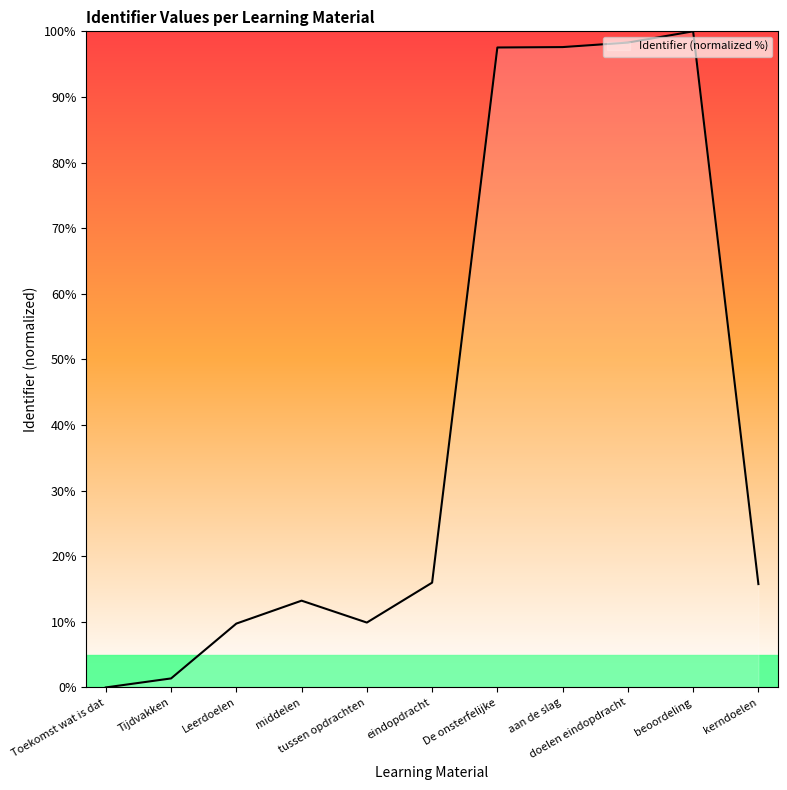

Does the chart display data point markers on the line(s)?

No